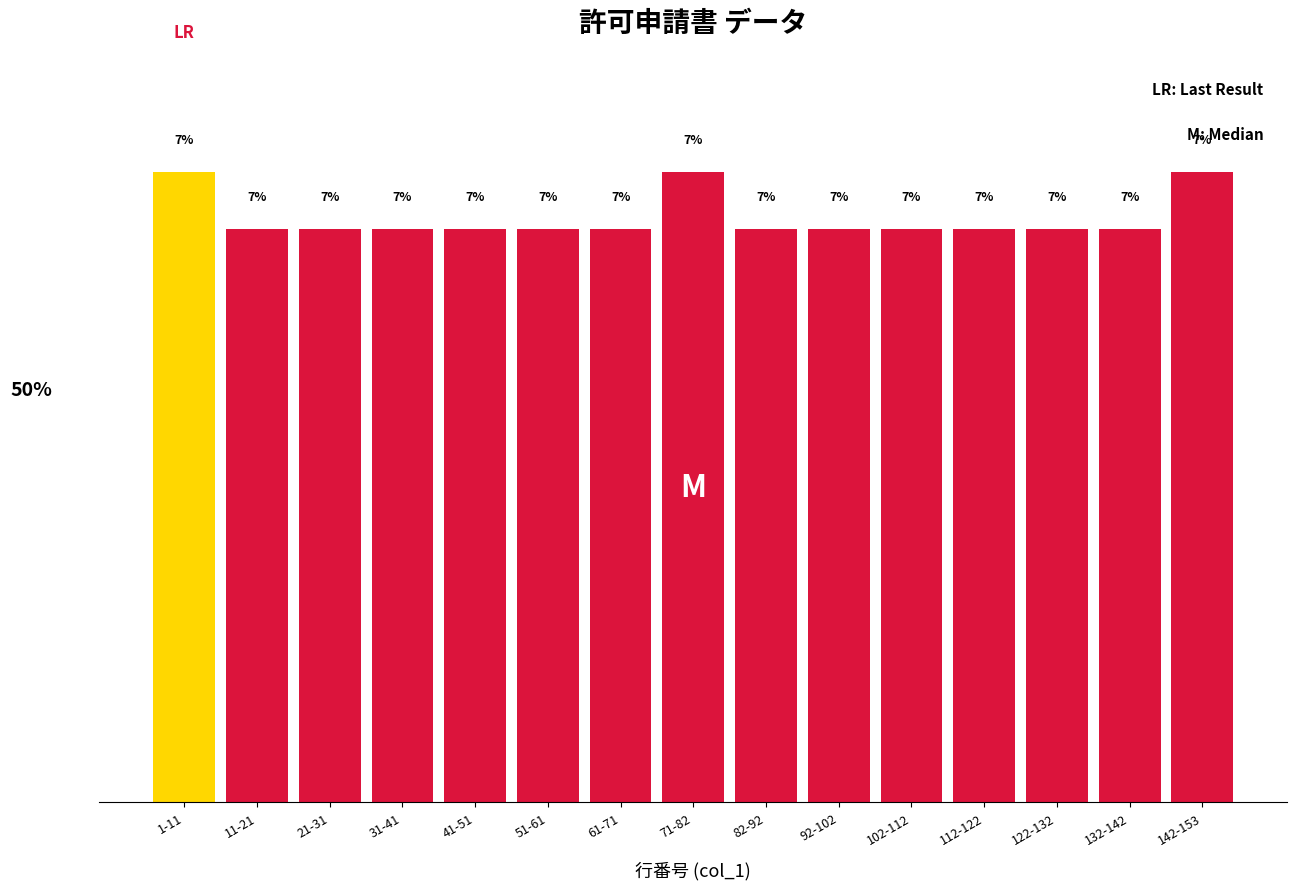

Does the chart contain any negative values?

No